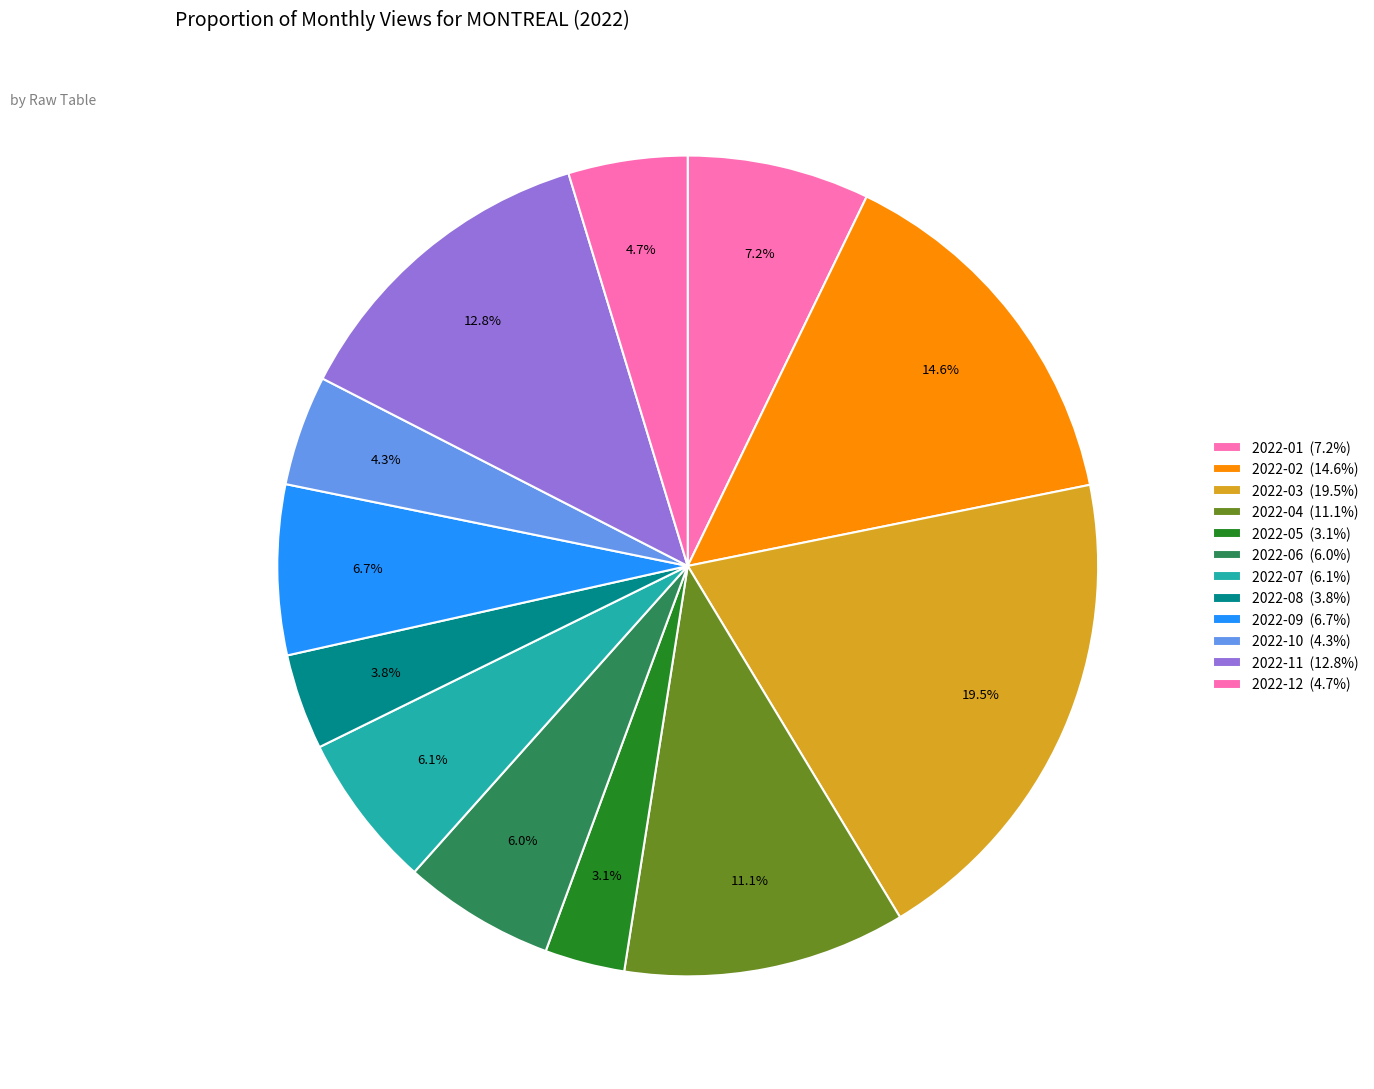

Which category has the biggest portion of the pie?

2022-03